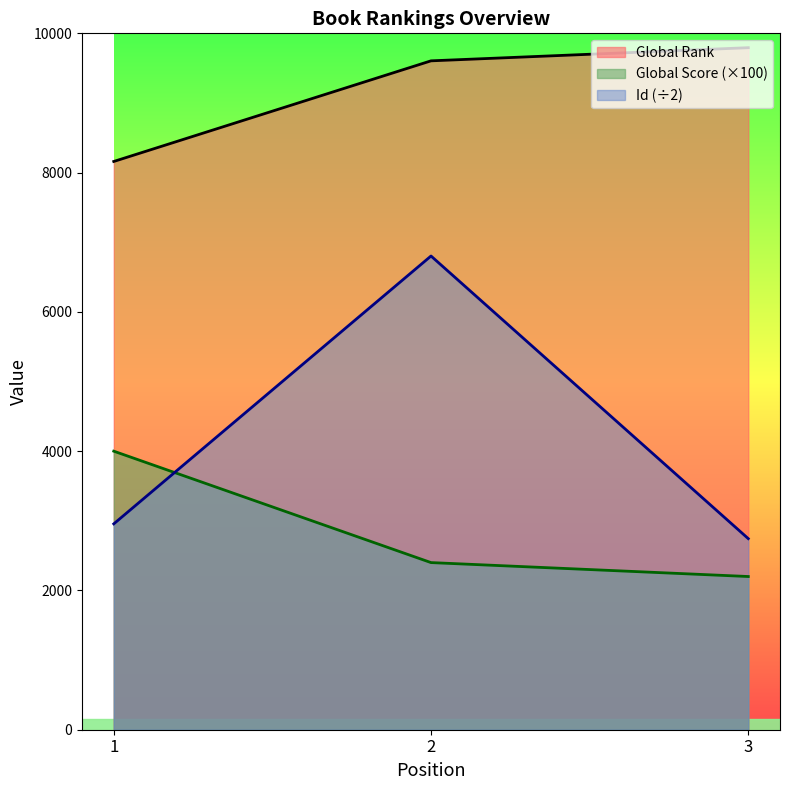

What is the difference between the Global Rank values at 3 and 2?

189.0